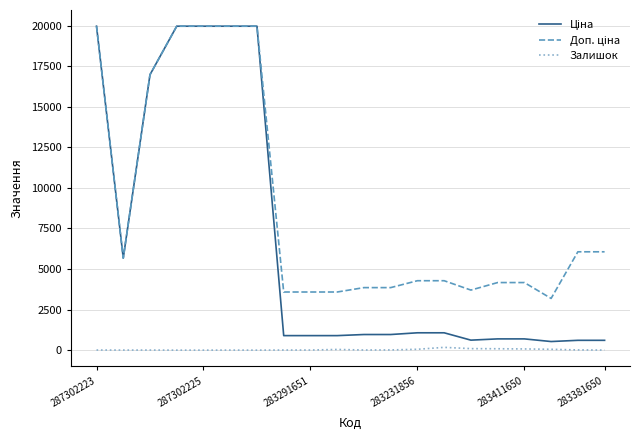

What is the maximum value shown in the chart?

19964.2